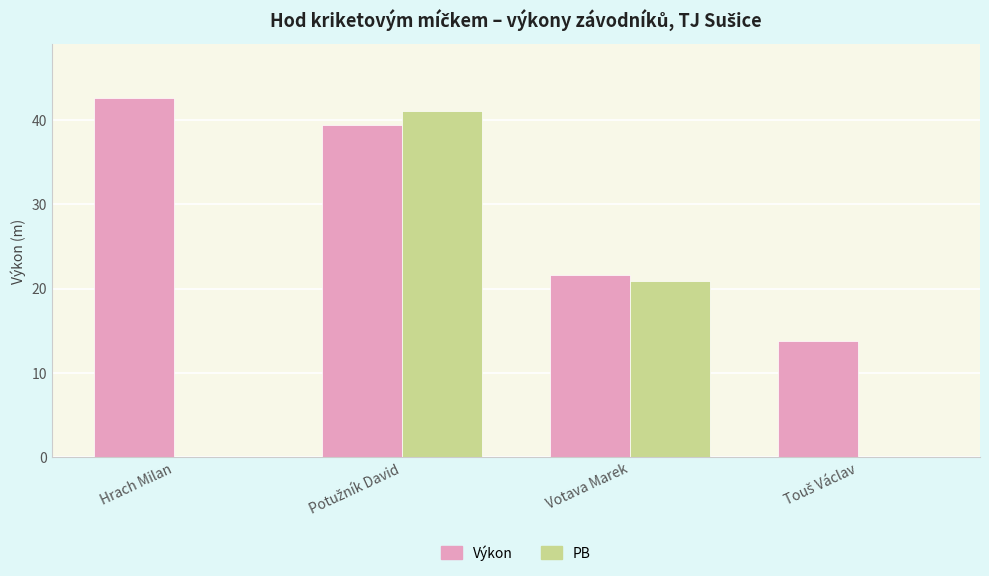

What is the total value across all series at Votava Marek?

42.5